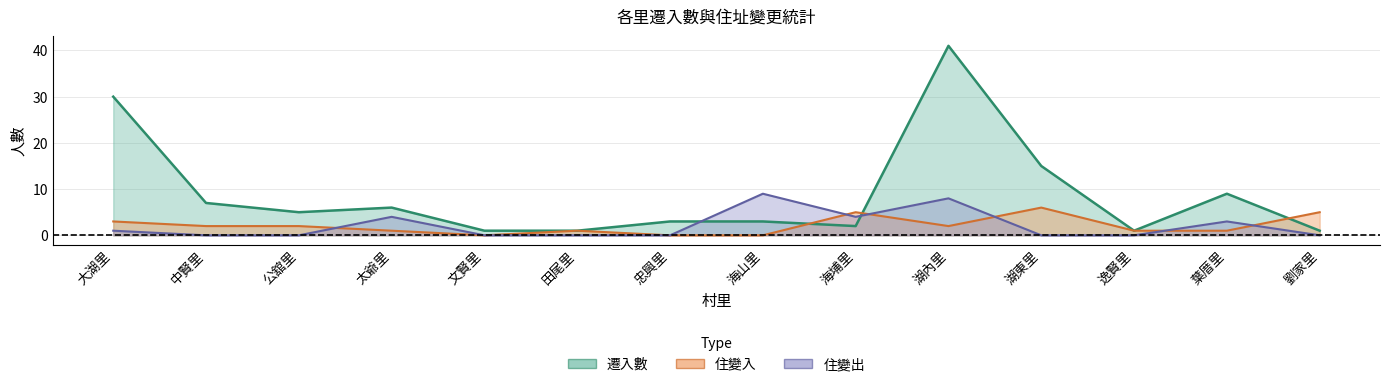

In 住變入, how many points are lower than both neighbors (excluding endpoints)?

2